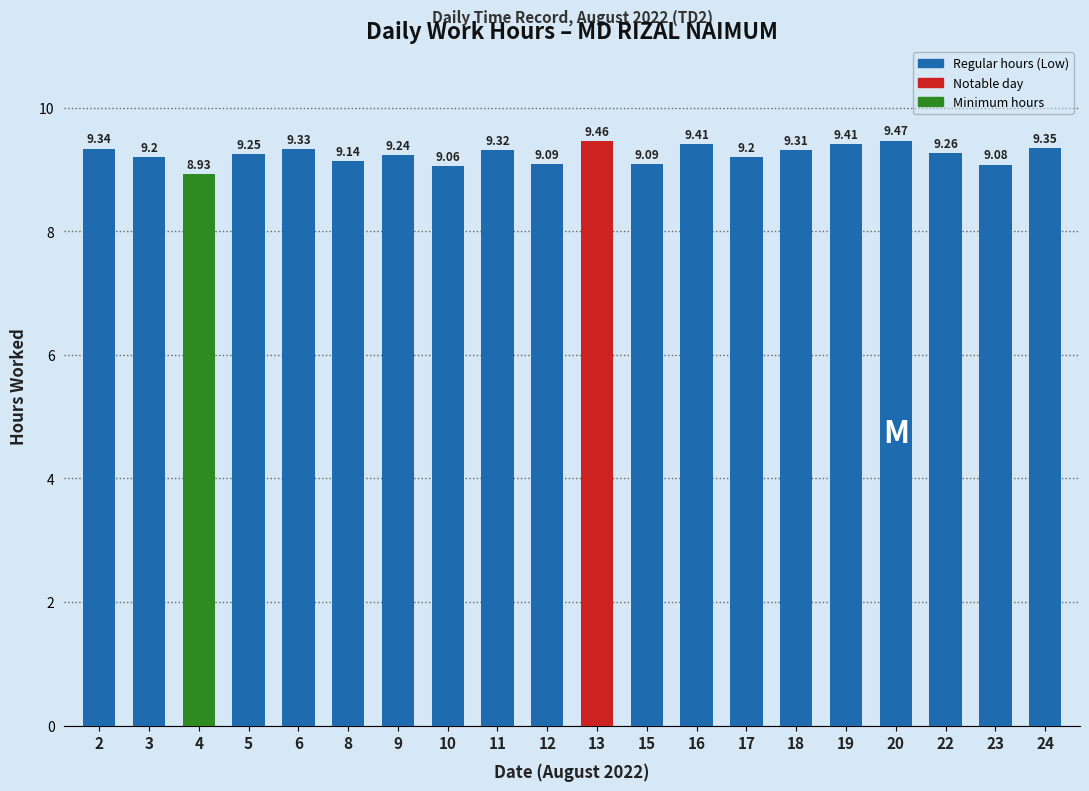

Between 20 and 6, which is larger?

20